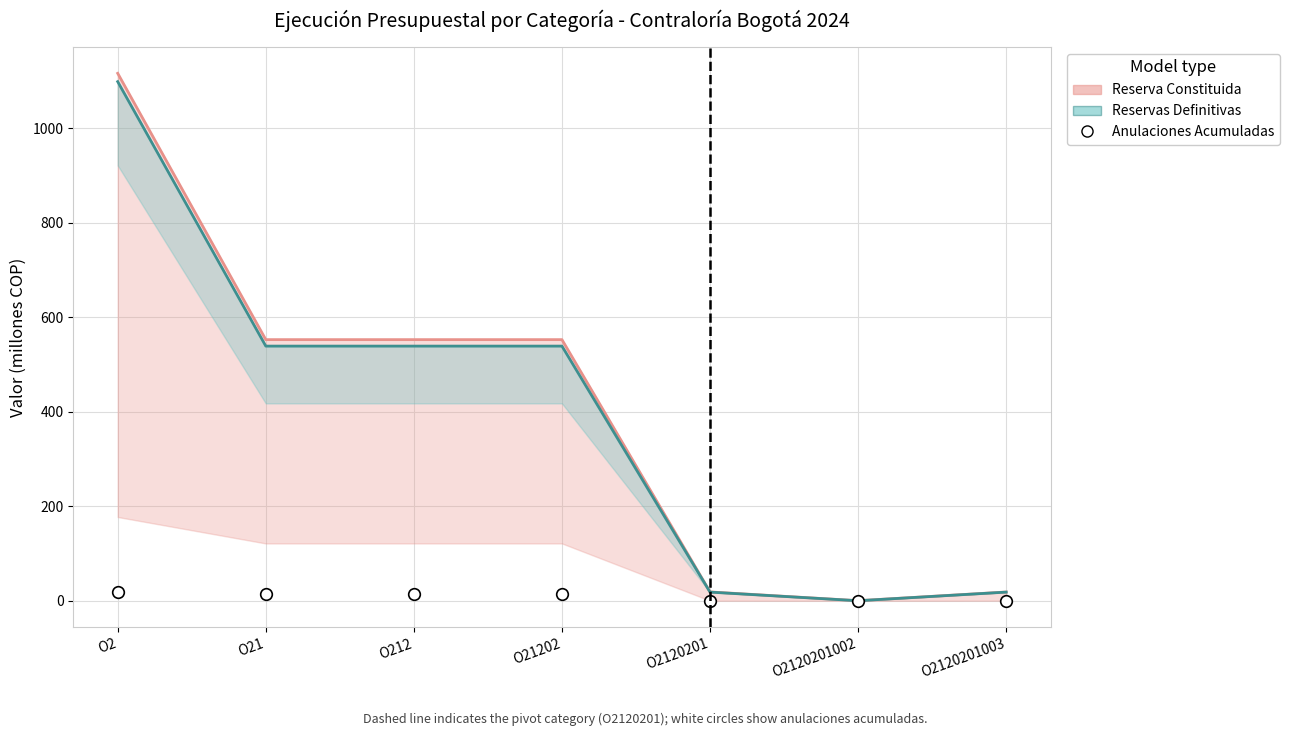

At how many categories does at least one series exceed 662?

1